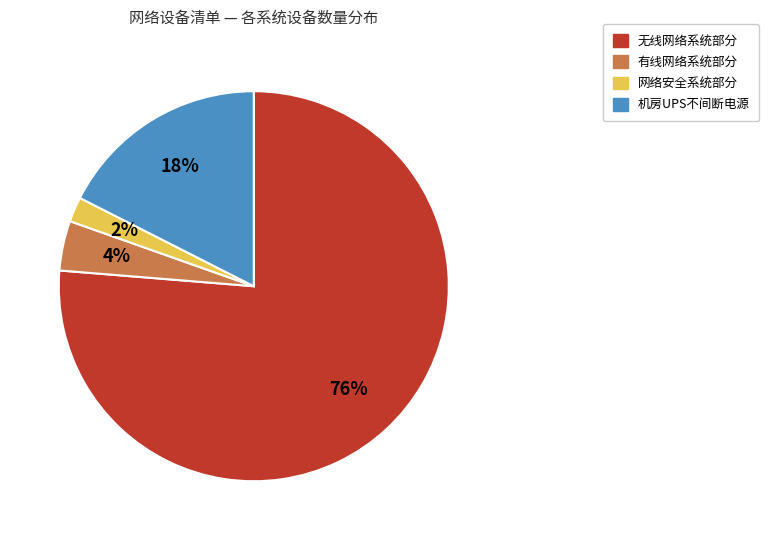

Count the number of slices in the pie.

4